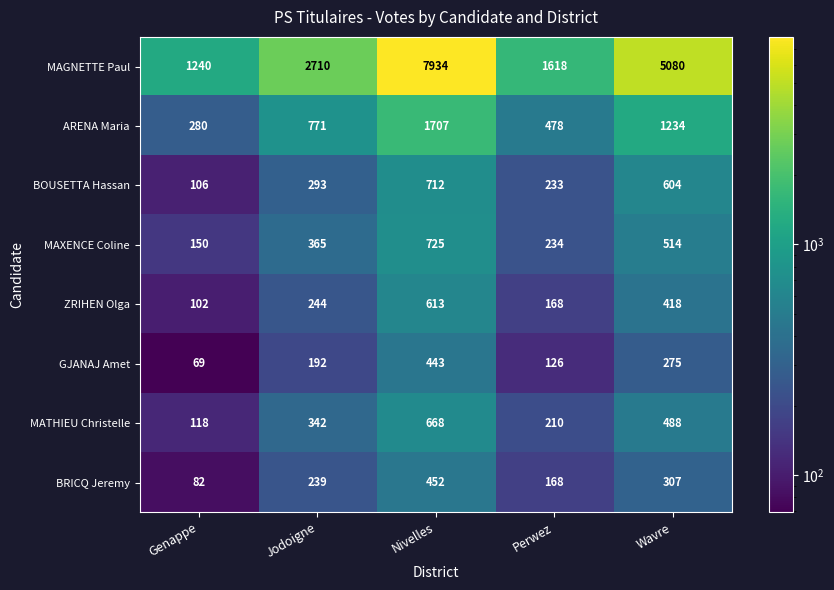

The value of GJANAJ Amet at Wavre is 275. True or false?

True